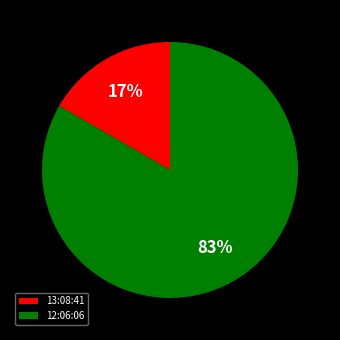

Which slice is the largest?

12:06:06